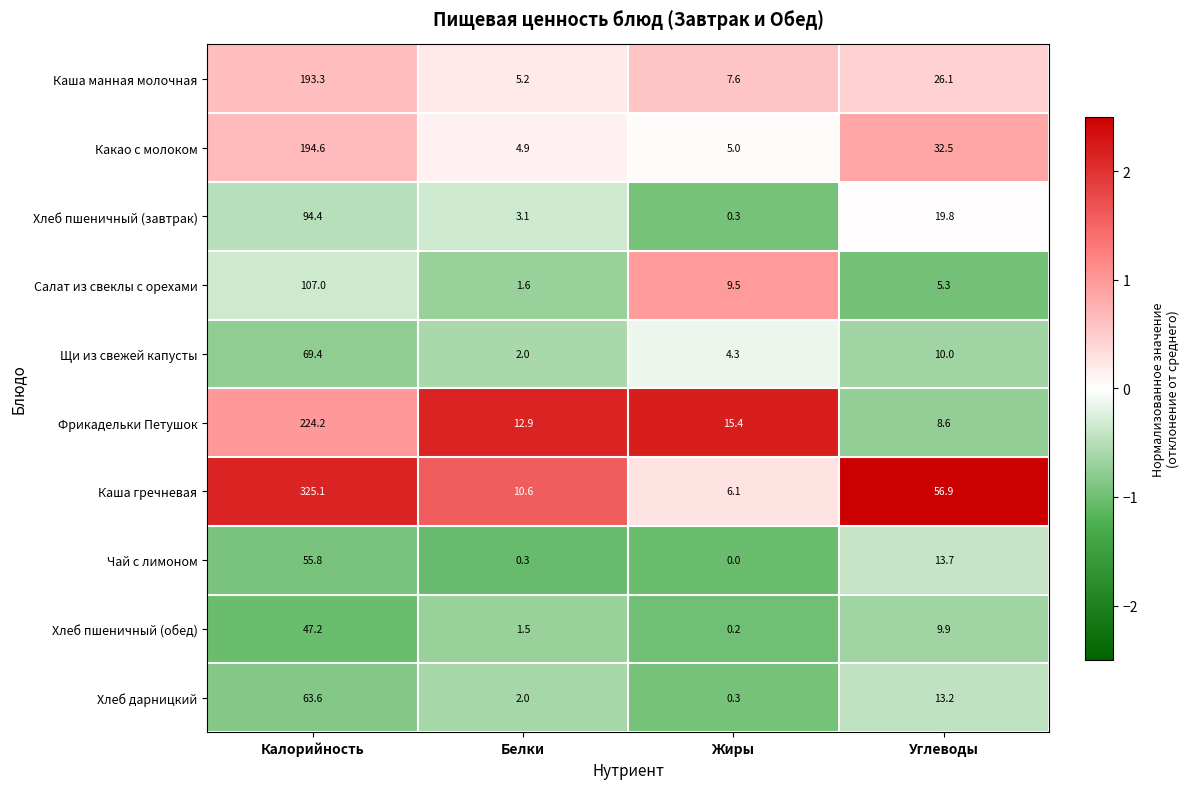

Which series changed the most between Белки and Углеводы?

Каша гречневая